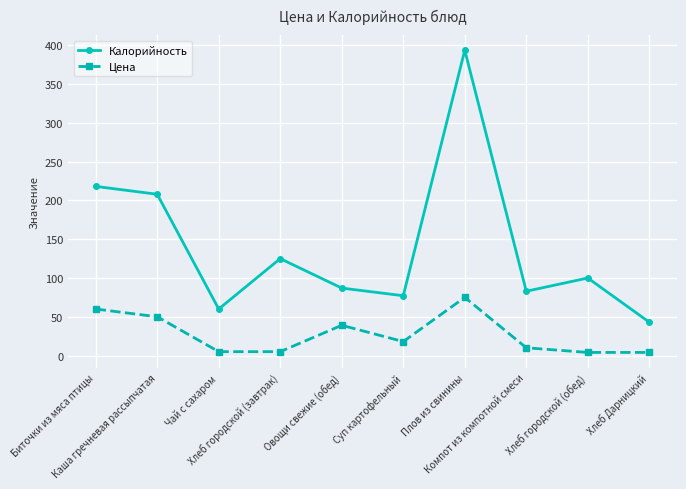

True or false: Цена has more than 1 points higher than both neighbors.

True